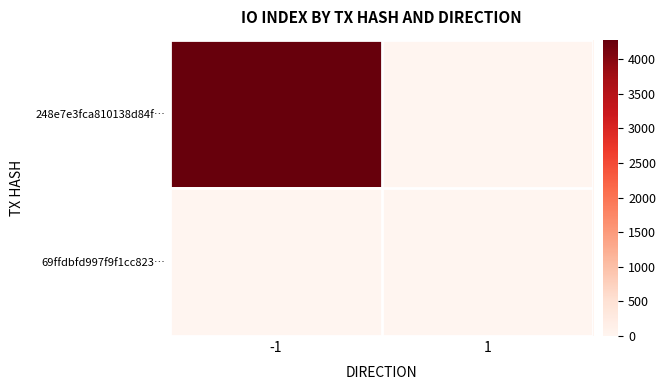

Which series has the largest total across all categories?

248e7e3fca810138d84f…